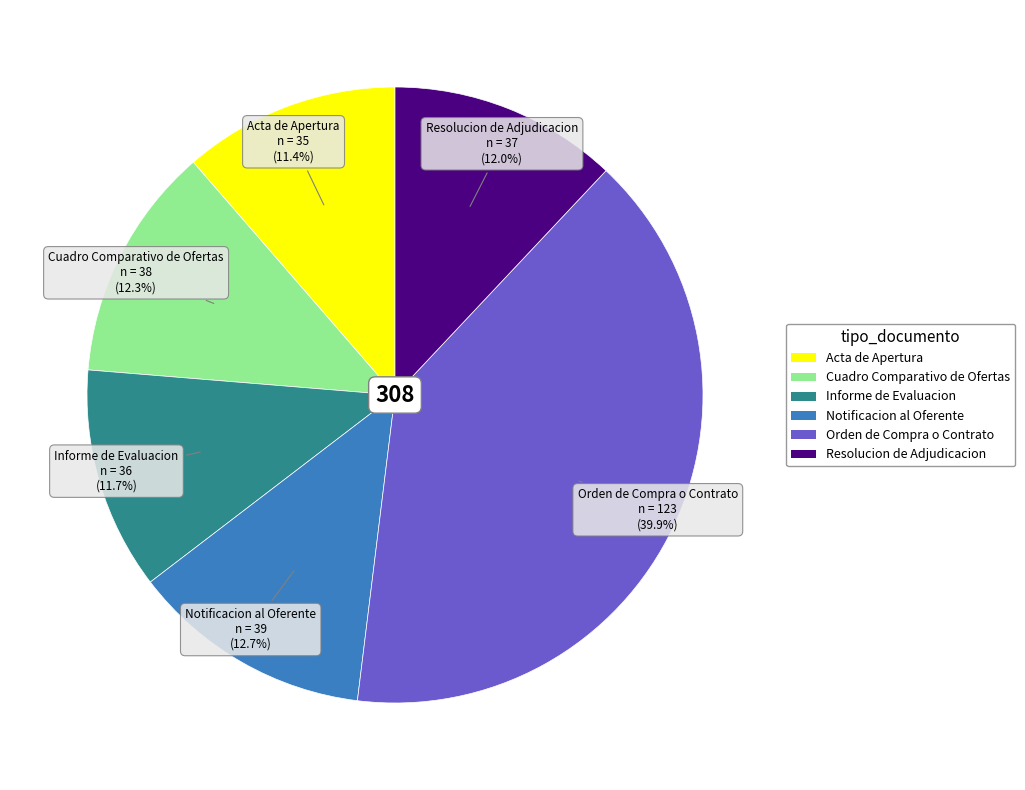

To the nearest percent, what percentage of the pie is Orden de Compra o Contrato?

40%